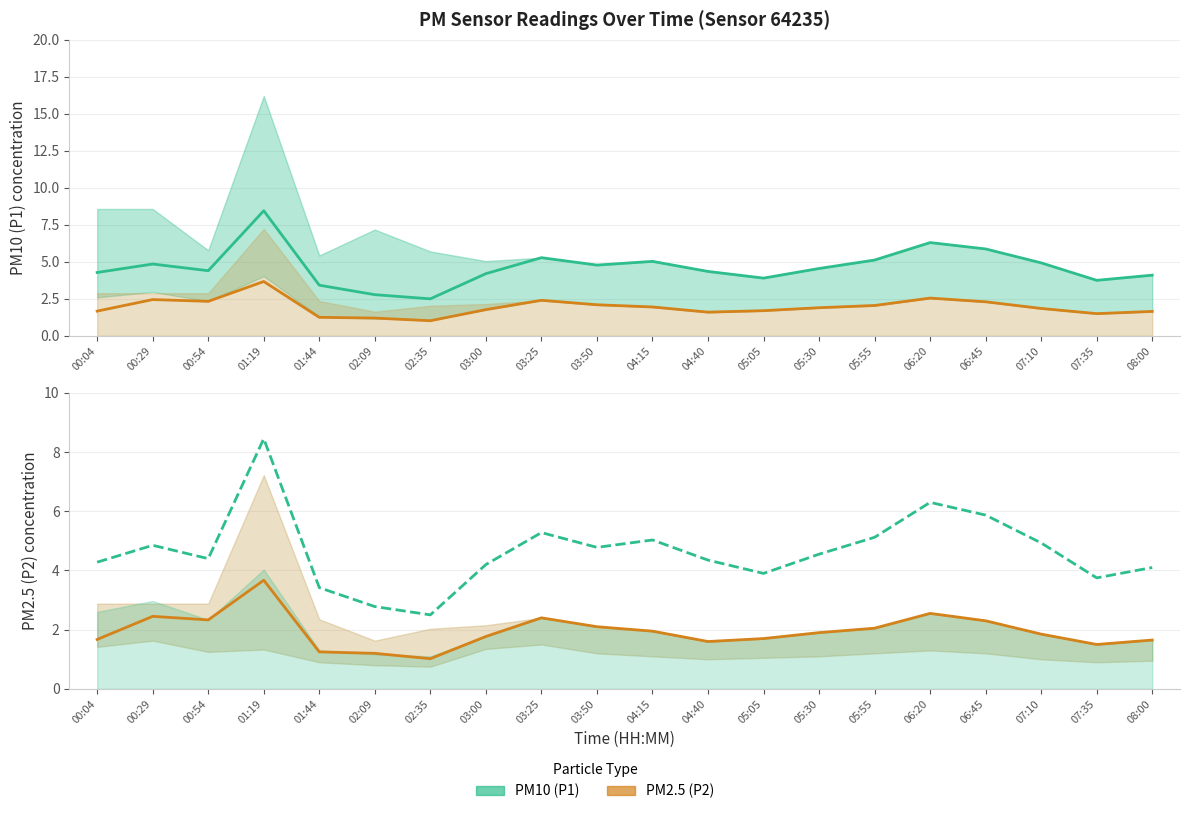

What is the maximum value shown in the chart?

8.4